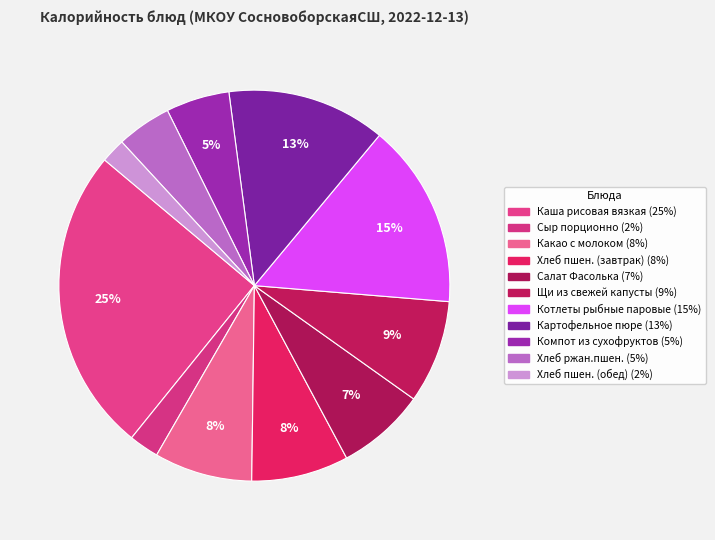

Is it true that Какао с молоком is 16% of the pie?

False